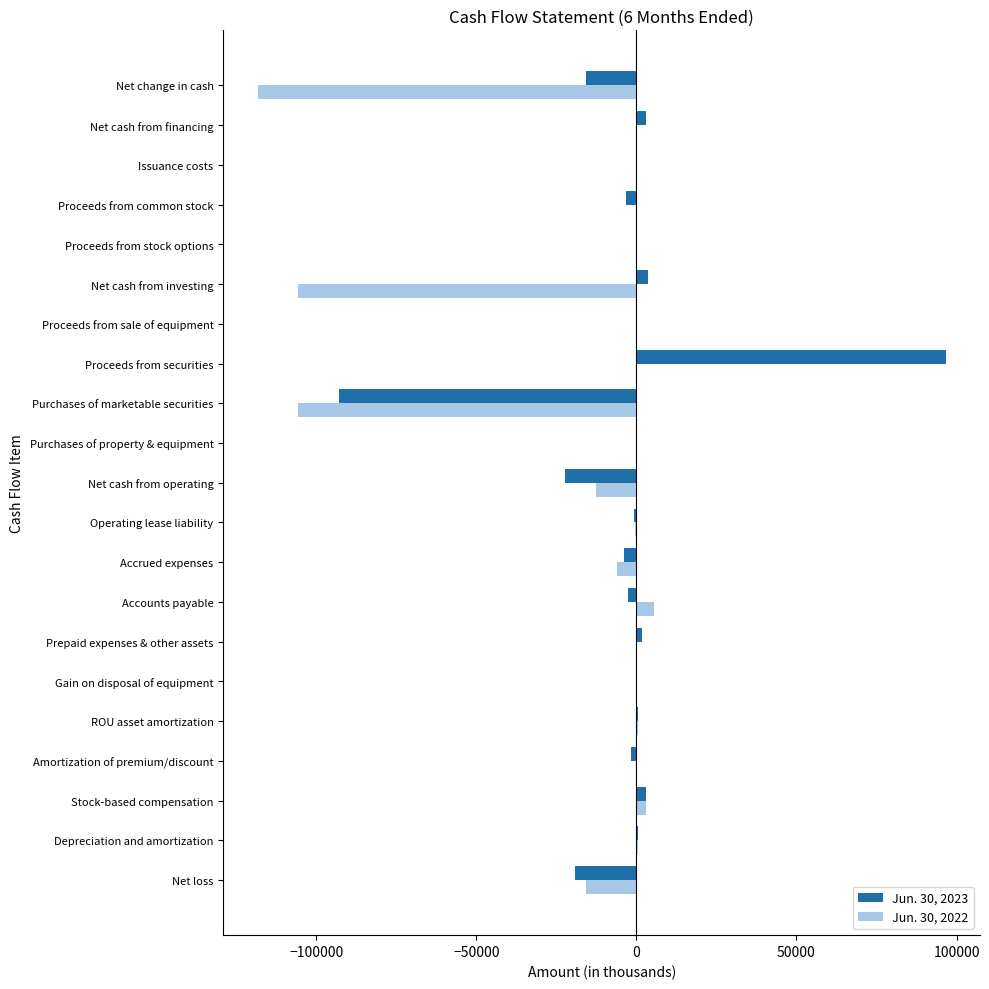

Count the number of categories in the chart.

21